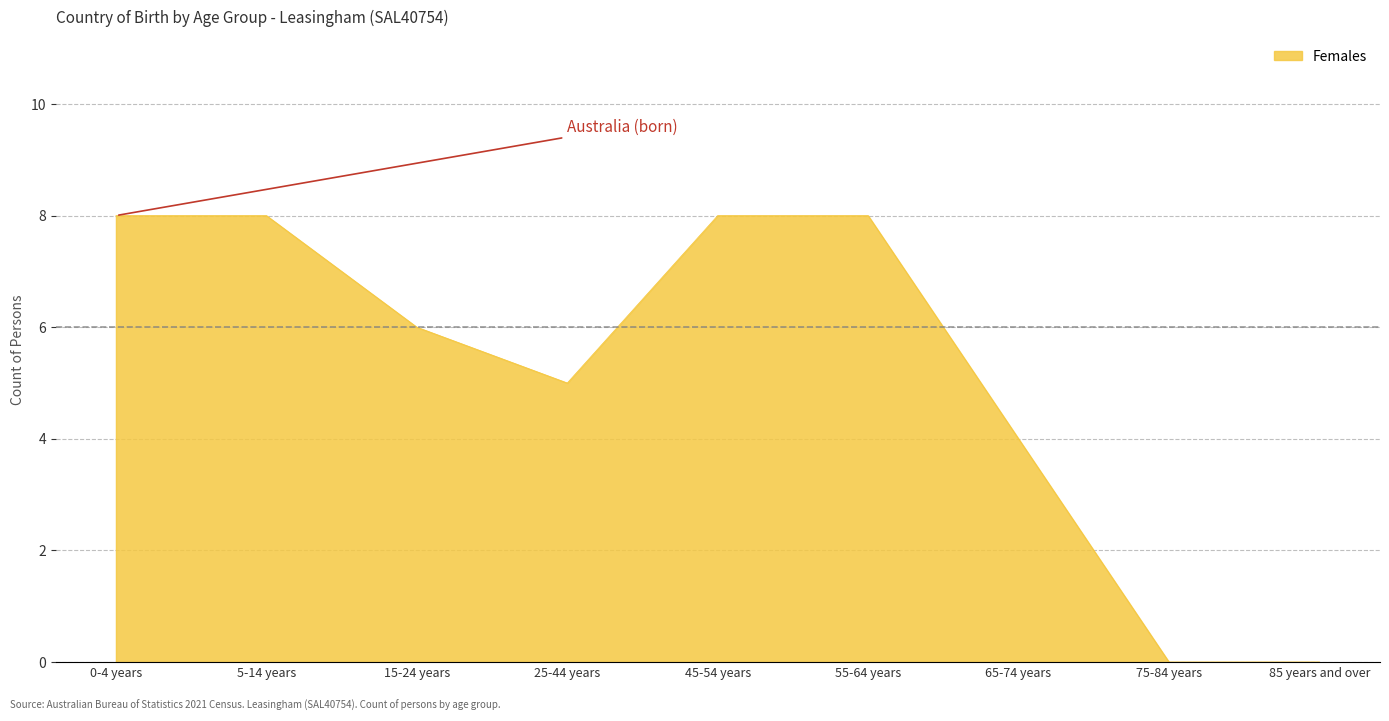

What is the sum of the values at 15-24 years and 65-74 years?

10